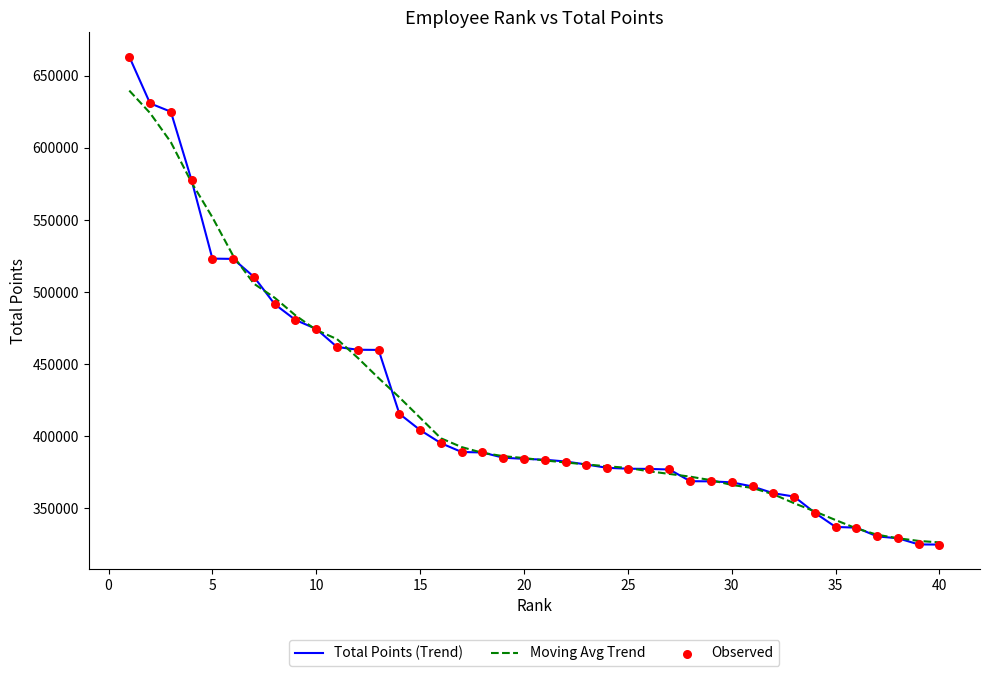

Which series has the largest range (max minus min)?

Total Points (Trend)